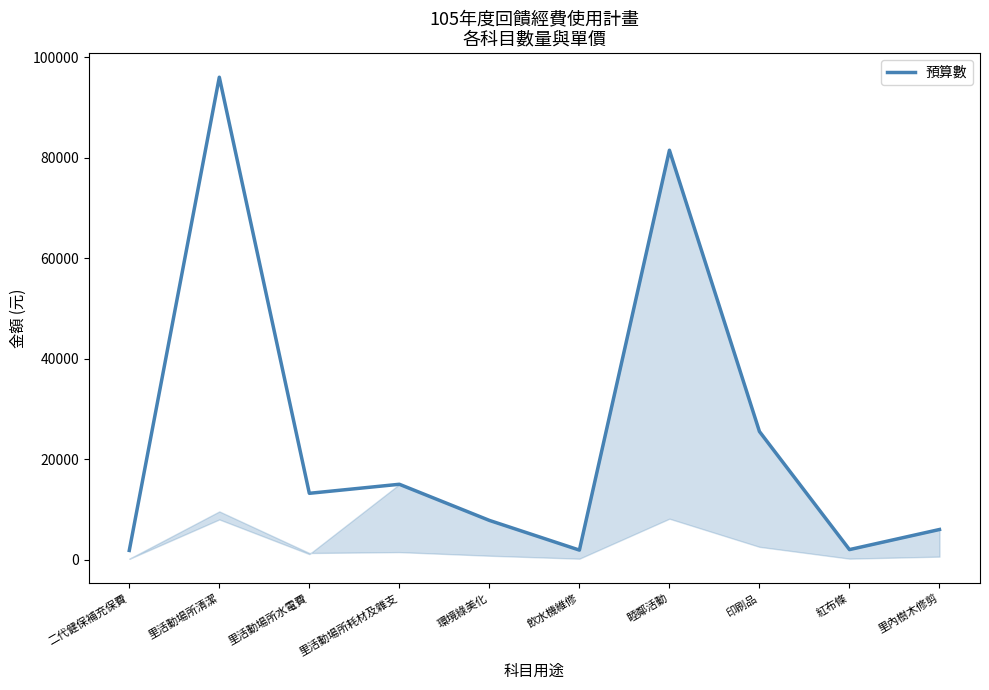

At which label is the value closest to 48918?

印刷品